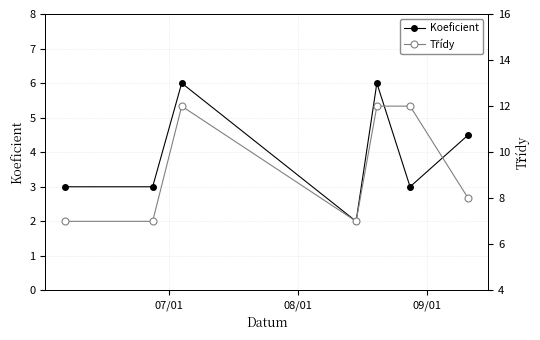

List the series in order of their overall mean, highest first.

Třídy, Koeficient